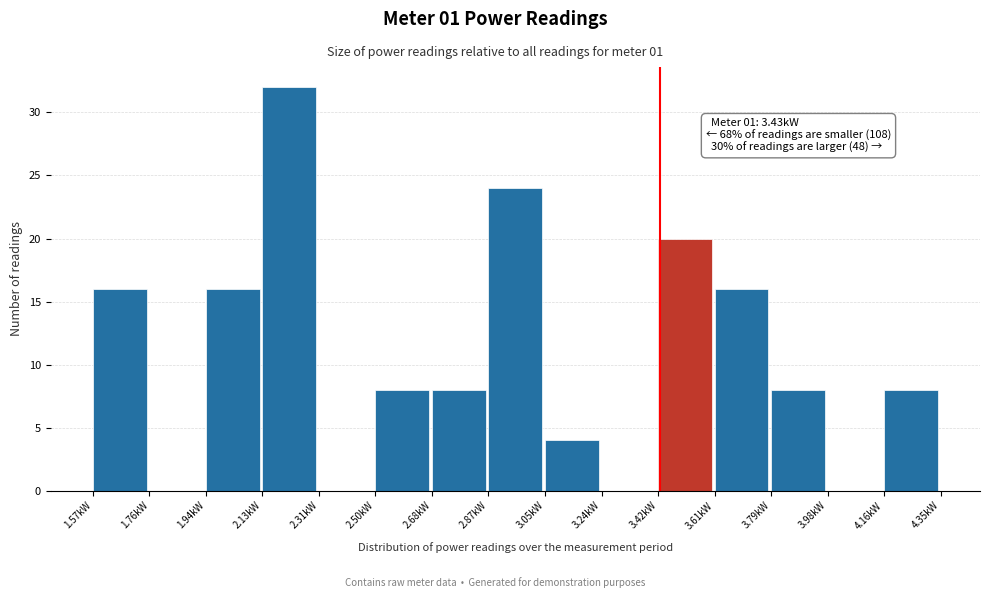

Over which range of the x-axis is the bar tallest?

2.12 to 2.32